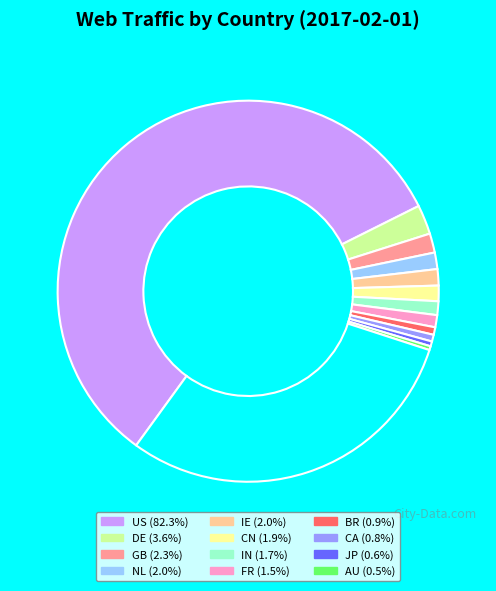

Is there any slice that represents more than half of the pie?

Yes